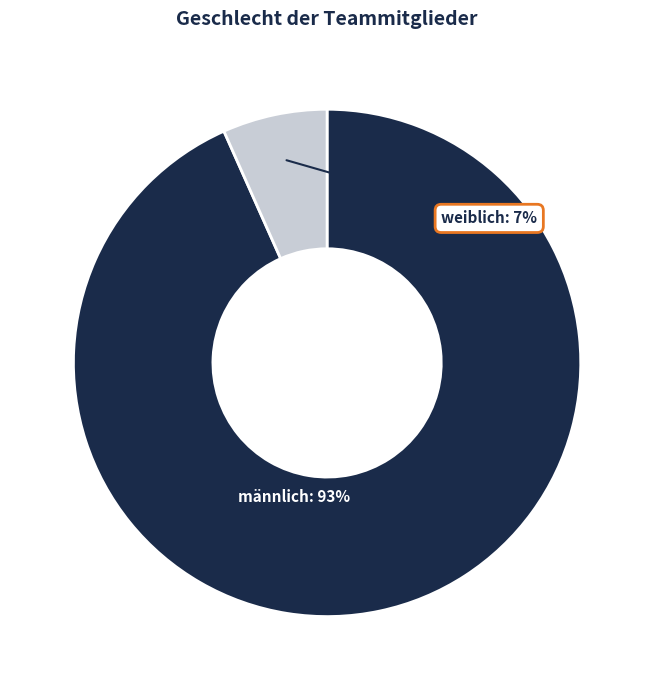

To the nearest percent, what is the average slice percentage?

50%